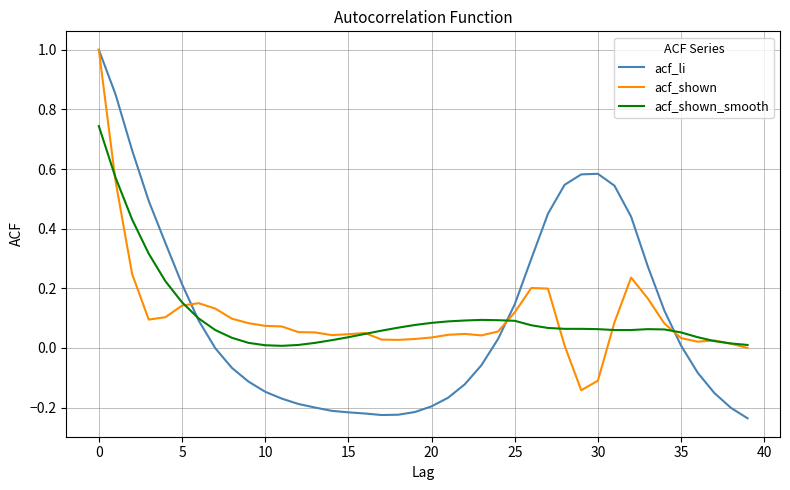

List the series in order of their overall mean, lowest first.

acf_shown, acf_shown_smooth, acf_li